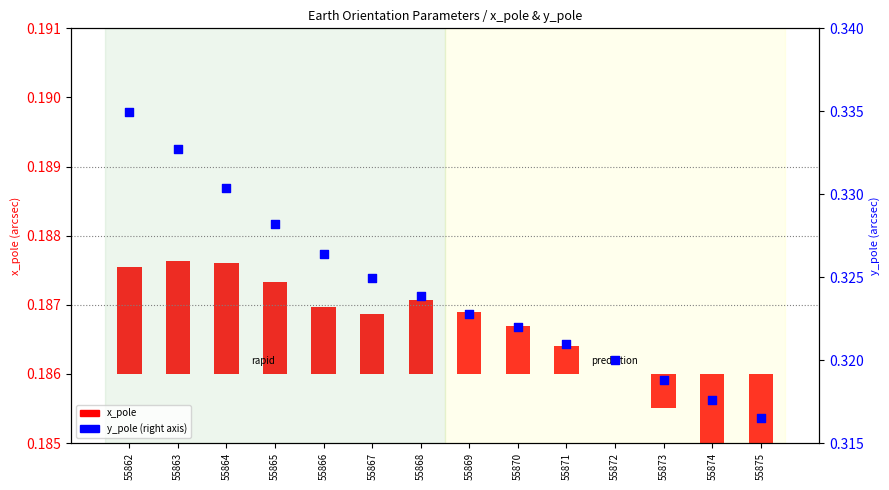

Which series has the largest total across all categories?

y_pole (right axis)